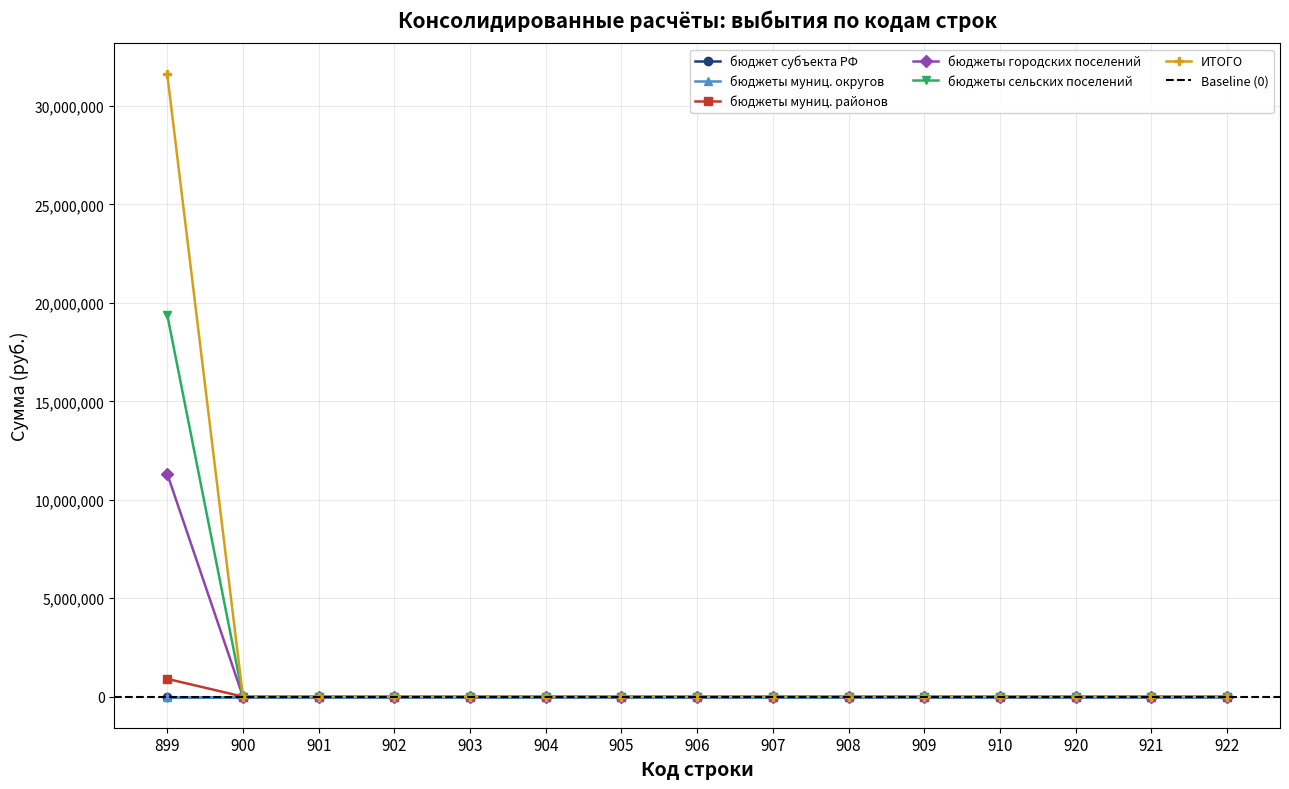

Does the chart display data point markers on the line(s)?

Yes